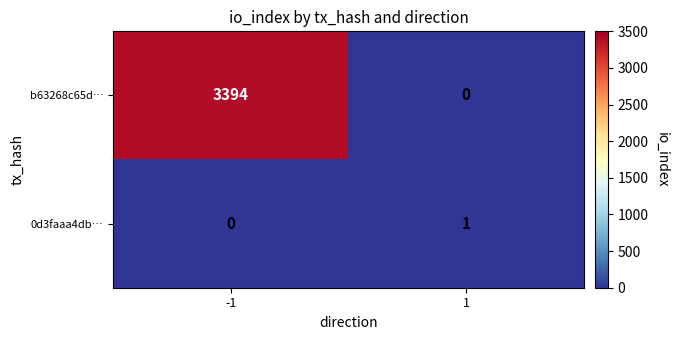

Which series changed the most between -1 and 1?

b63268c65d…